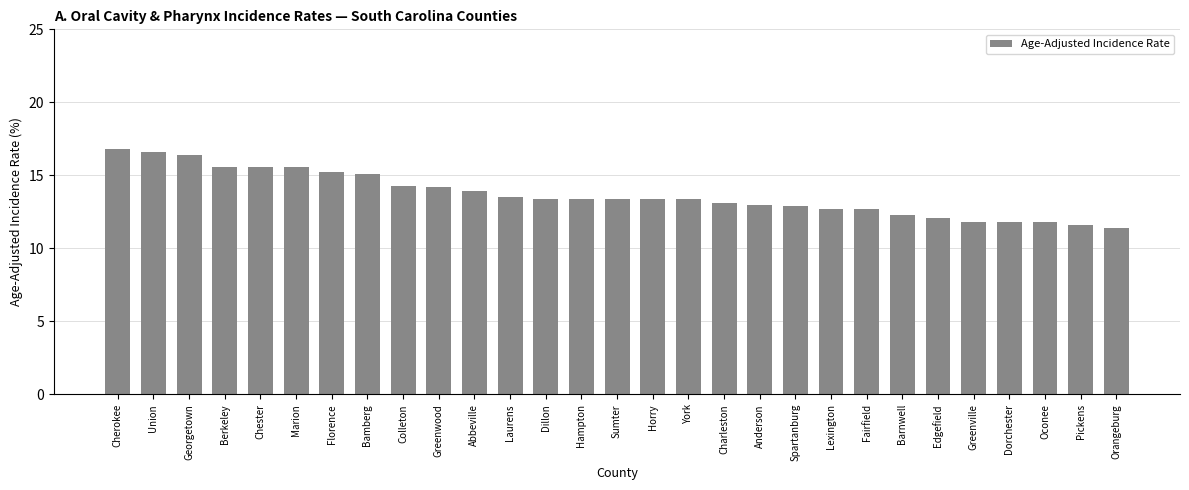

The value at Pickens is 6.5. True or false?

False